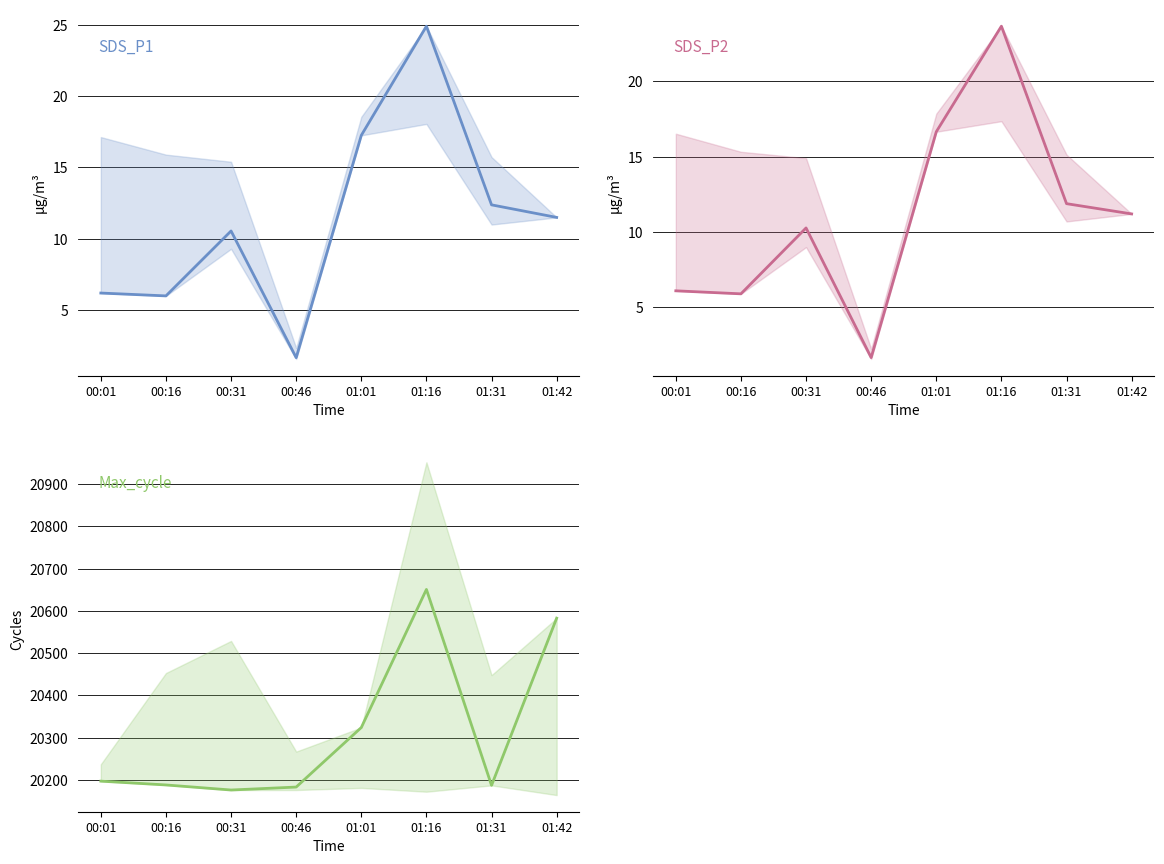

At which label does Max_cycle reach its minimum?

00:31